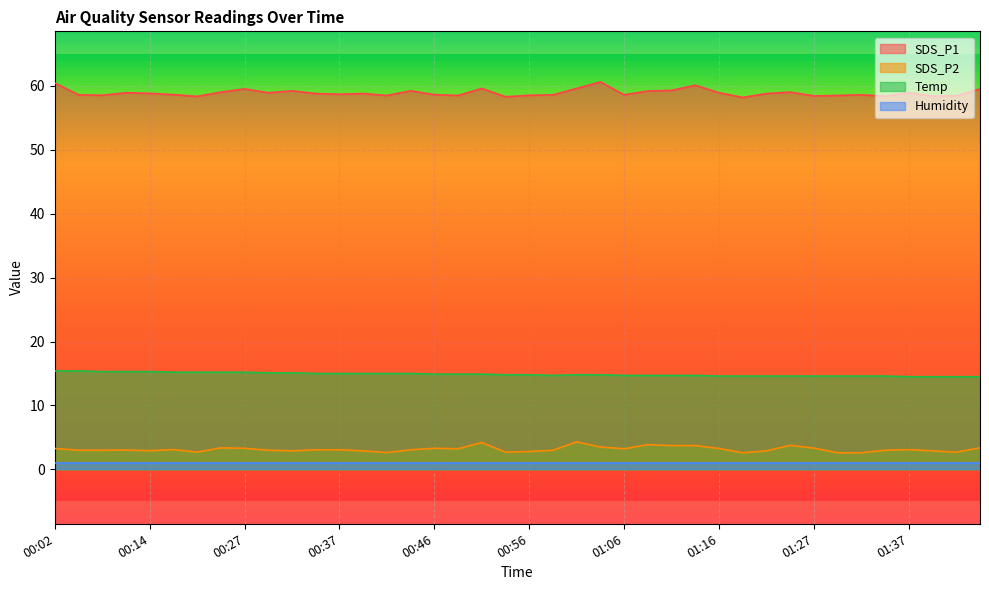

Is the value of Temp at 00:37 greater than the value of SDS_P1 at 00:04?

No